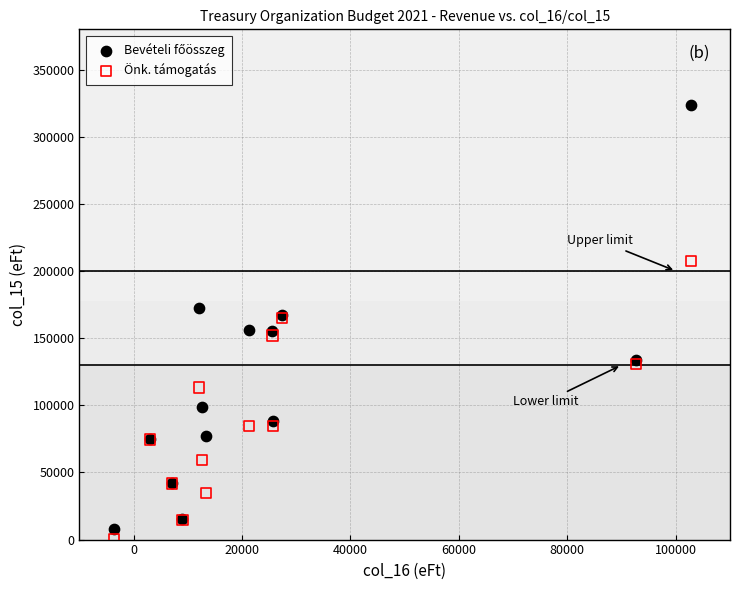

In the Önk. támogatás series, what Y value is closest to 103736?

113253